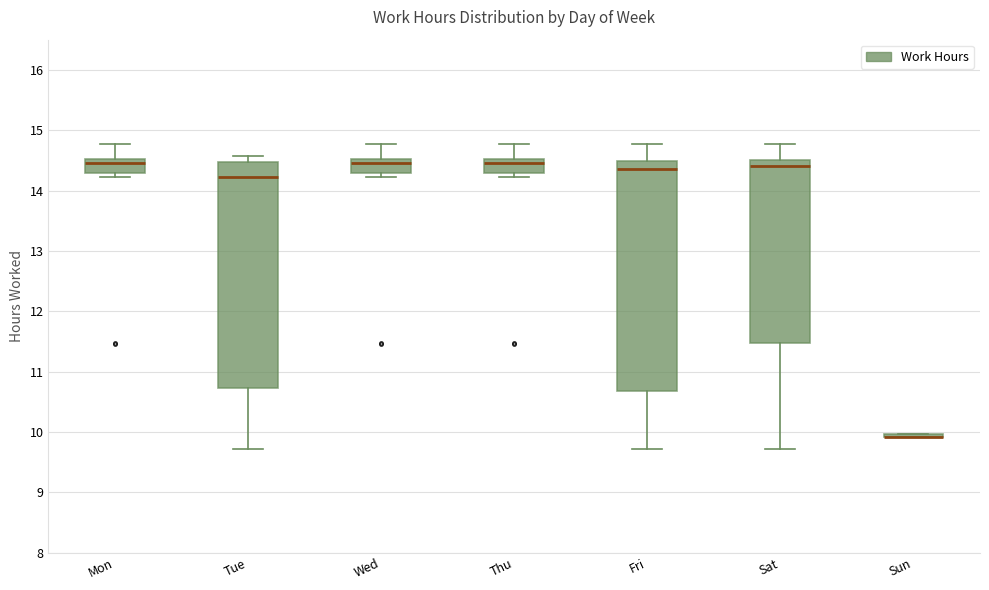

Where is the lower edge of the box for Wed on the y-axis? The values are not printed on the chart, so give them approximately, as read against the axis.

14.3